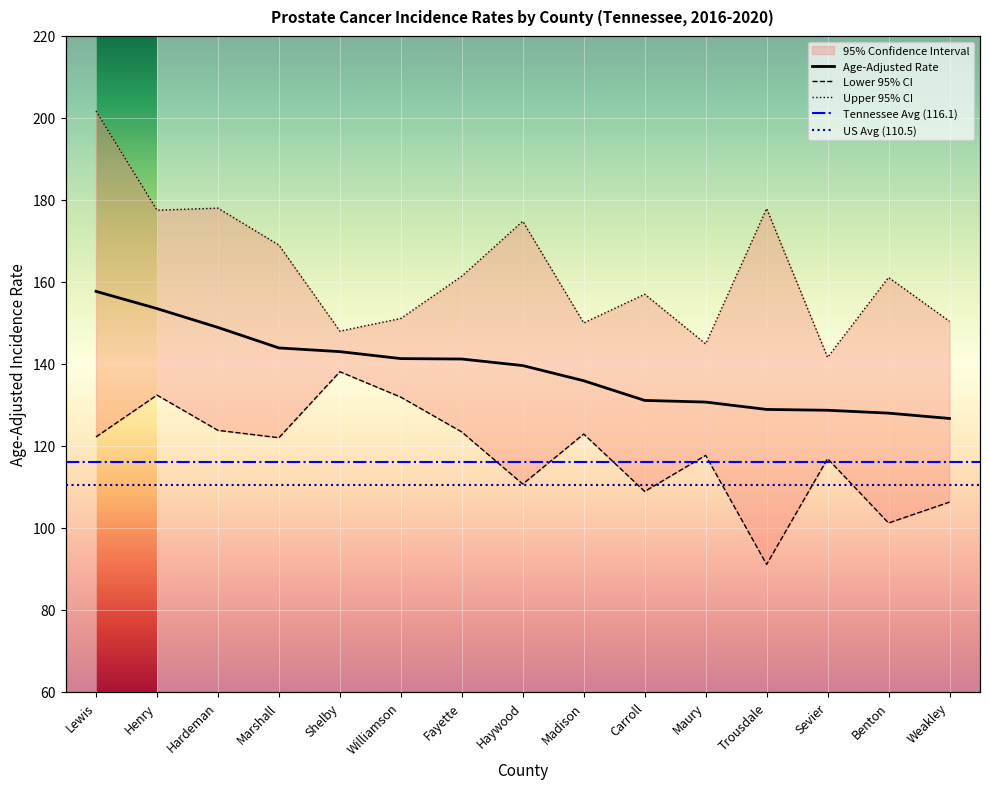

At which category does Lower 95% CI reach its first local peak?

Henry